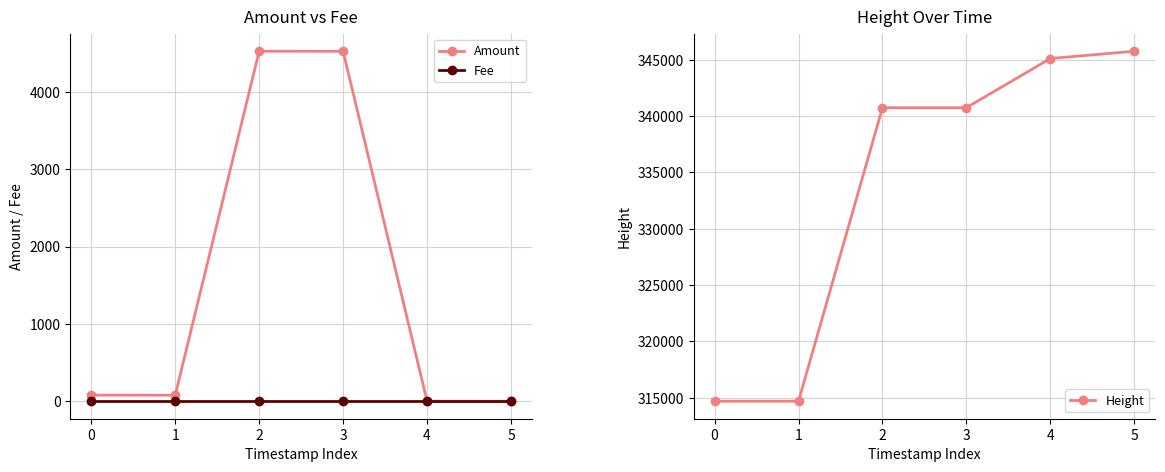

What are all the series names shown in the legend?

Amount, Fee, Height